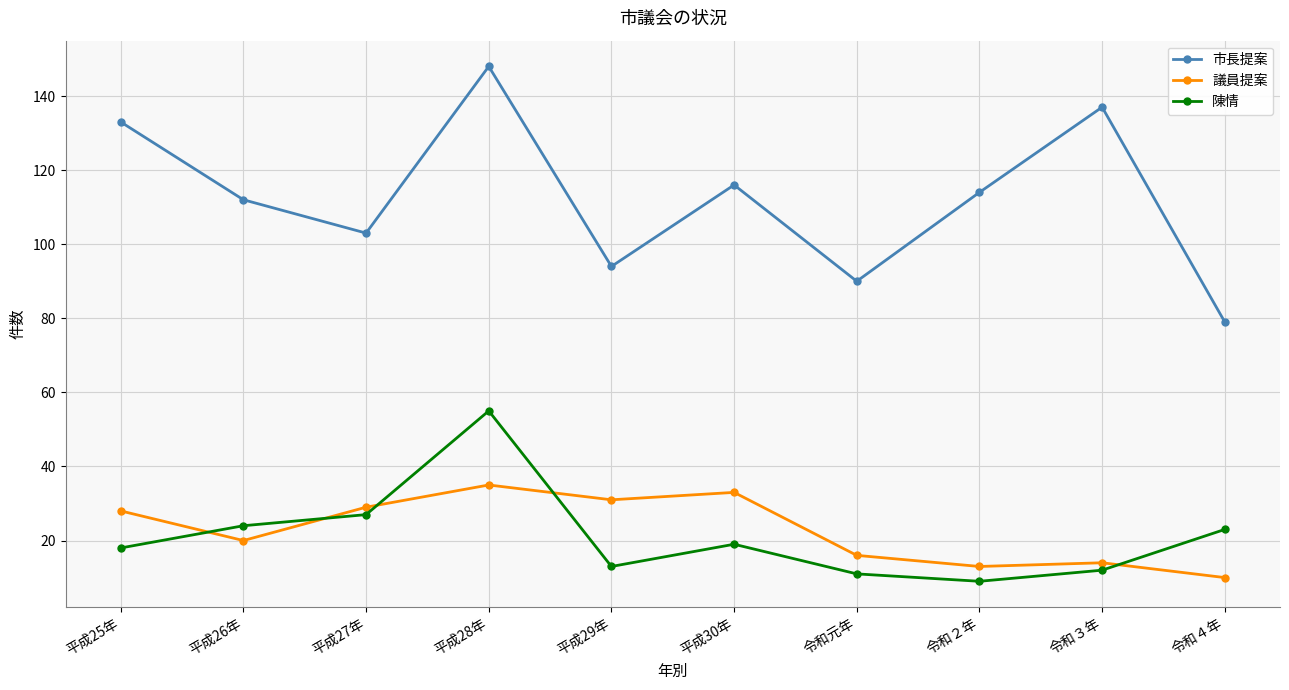

Where is the first local minimum for 陳情?

平成29年